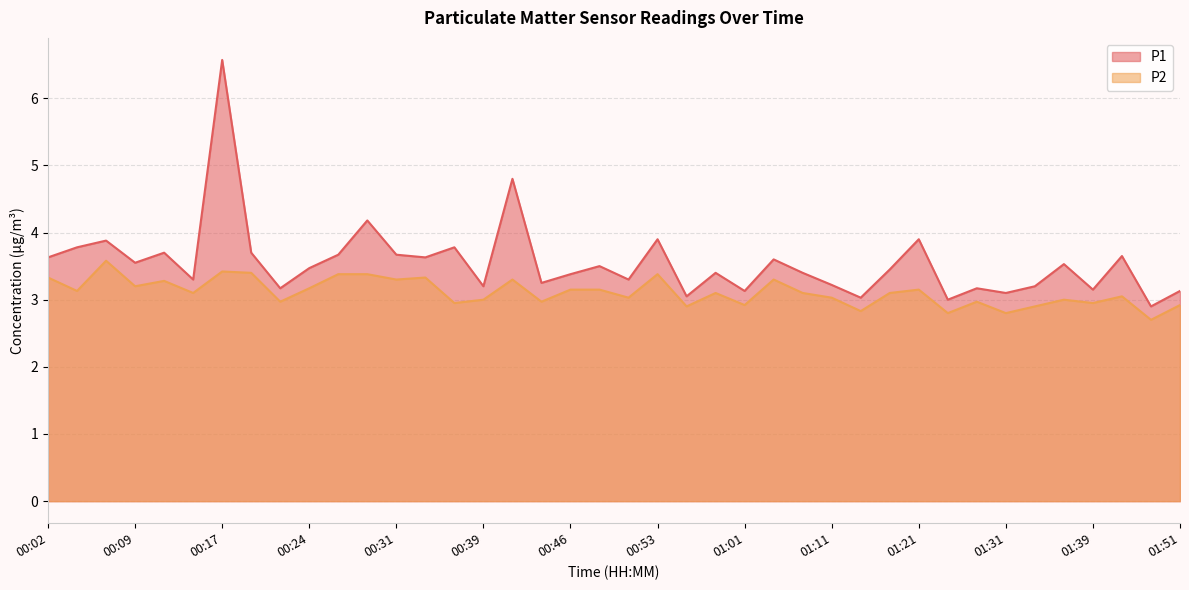

Rank the series at 00:26 from lowest to highest value.

P2, P1